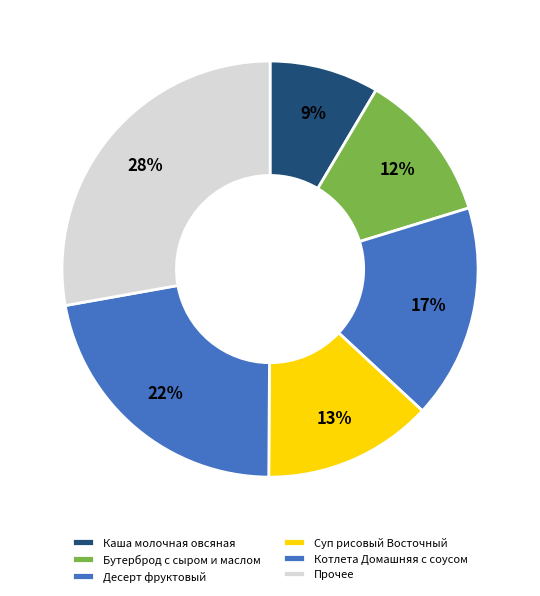

The Десерт фруктовый slice represents 3% of the pie. True or false?

False